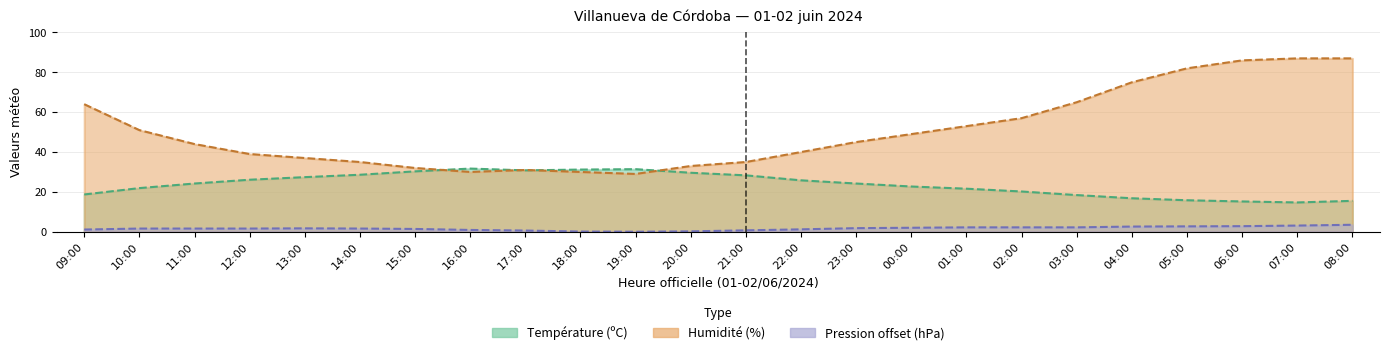

At how many categories does at least one series exceed 66?

5